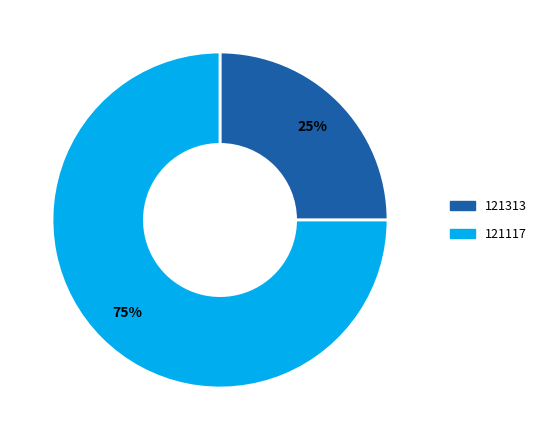

To the nearest percent, what is the difference between the largest and smallest slice percentages?

50%